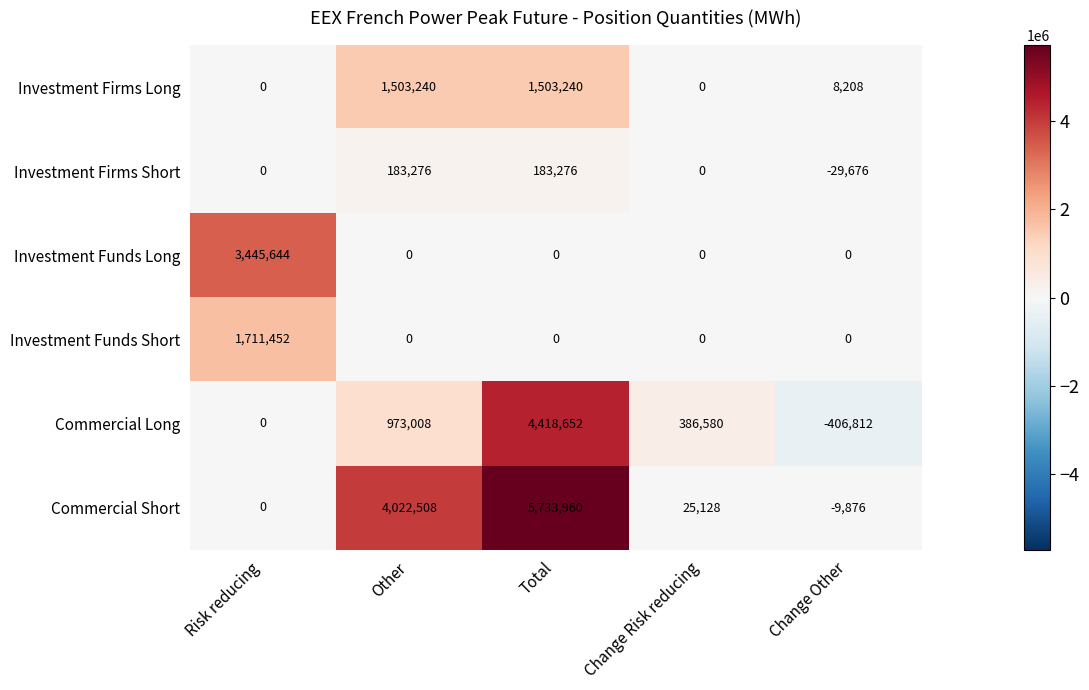

What is the difference between the second highest and second lowest values in the Commercial Short series?

4022508